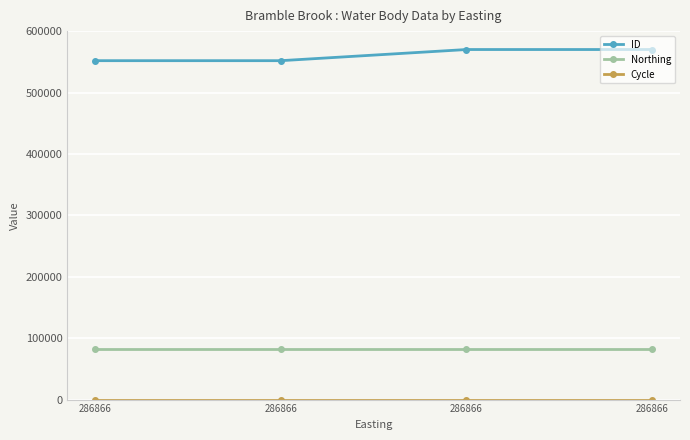

True or false: Cycle has more than 1 points higher than both neighbors.

False